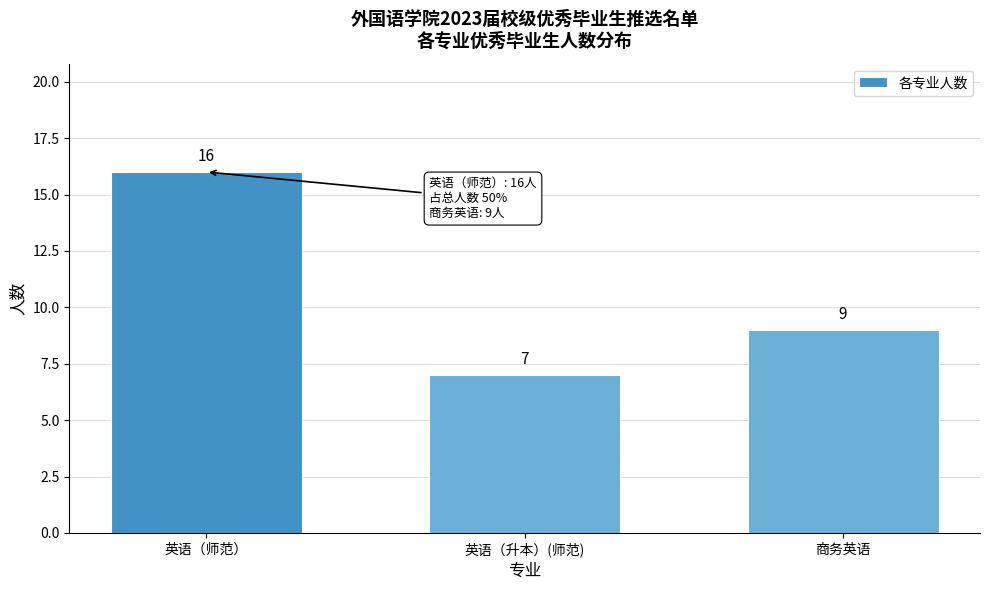

Reading left to right, transcribe all the data shown in this chart.

英语（师范）=16	英语（升本）(师范)=7	商务英语=9